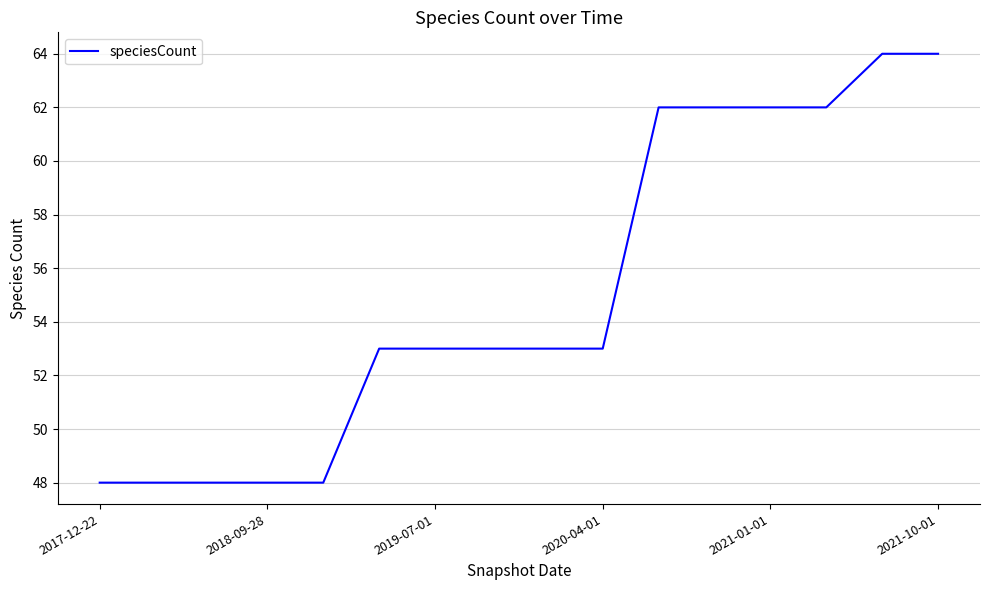

What is the minimum value shown in the chart?

48